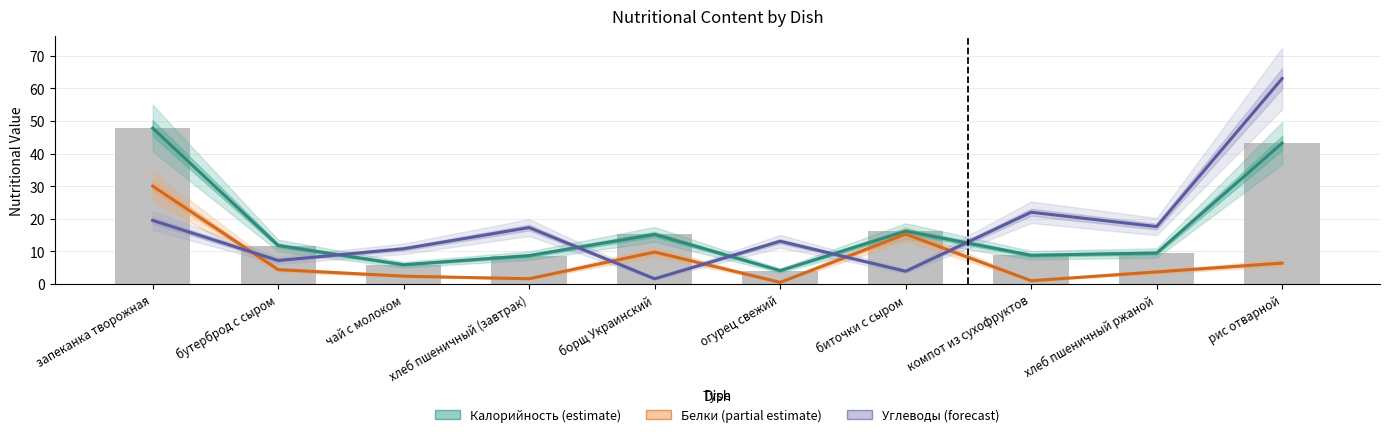

Which series changed the most between бутерброд с сыром and рис отварной?

Углеводы (forecast)